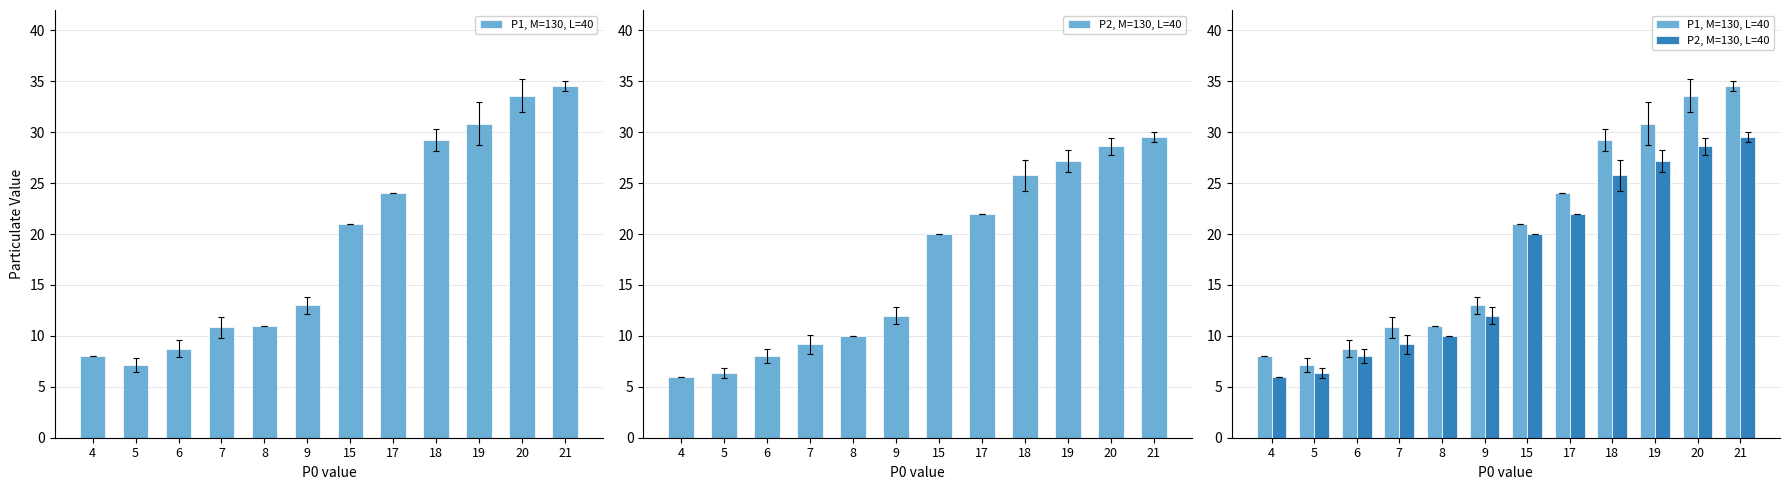

At which label does P2, M=130, L=40 first exceed 20?

17